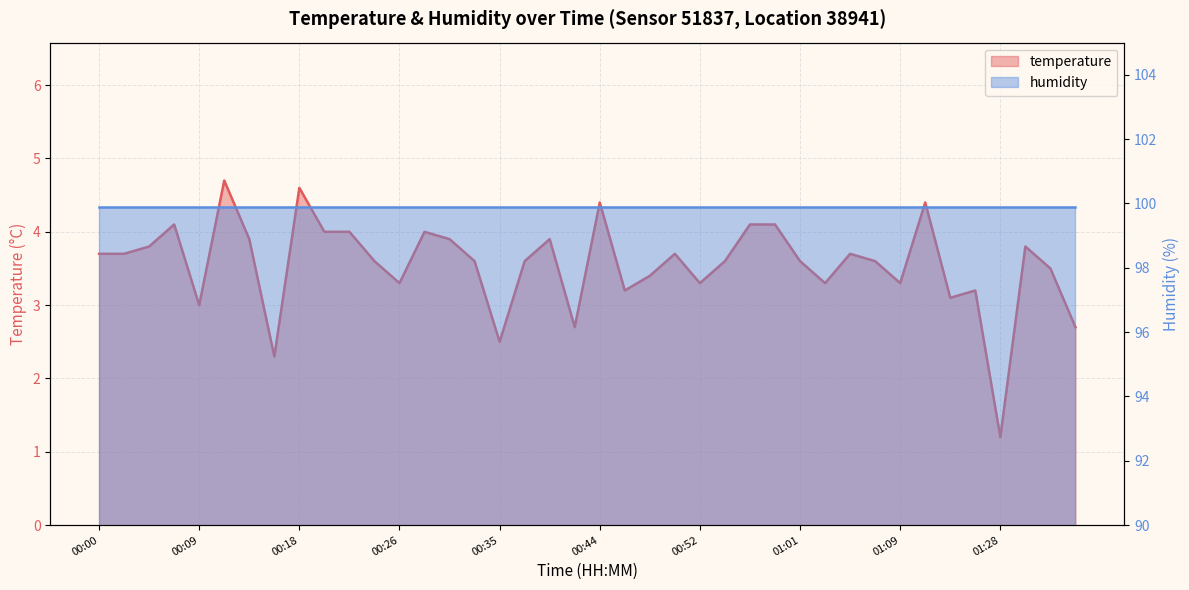

What is the difference between the values at 00:54 and 01:34?

0.9